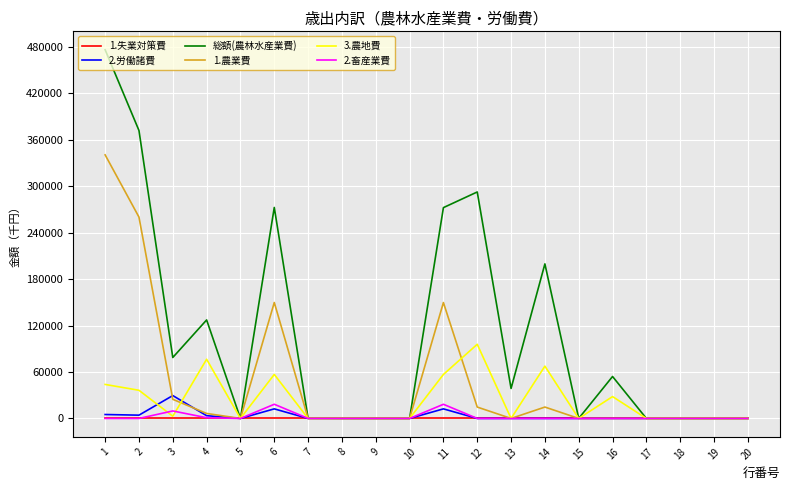

At which label does 総額(農林水産業費) first exceed 38730?

1